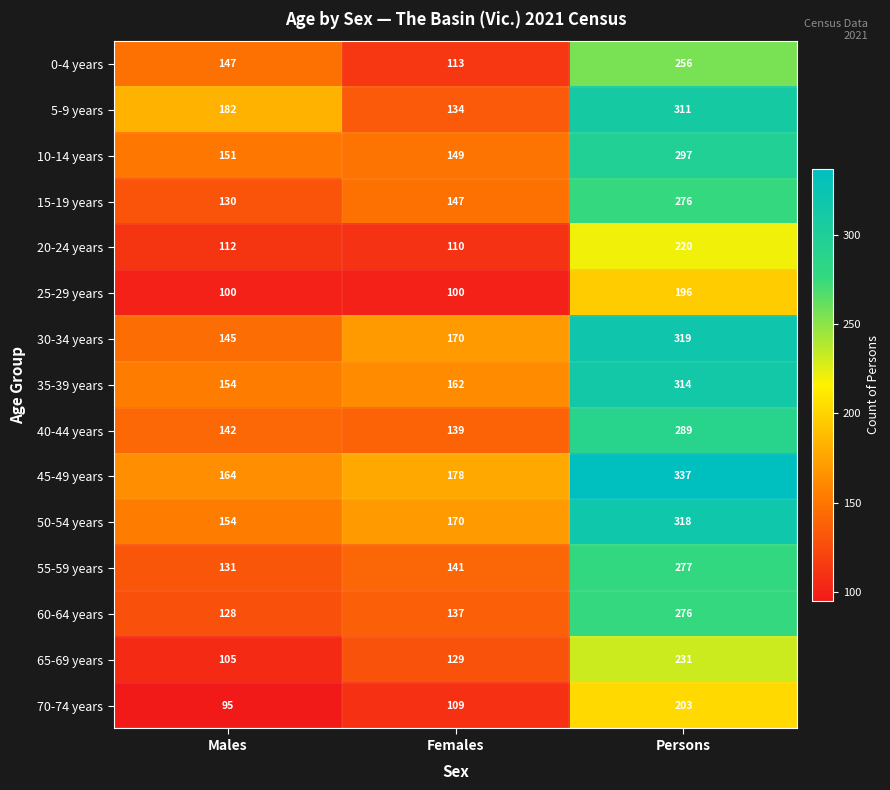

True or false: 45-49 years has a value of 201 at Persons.

False